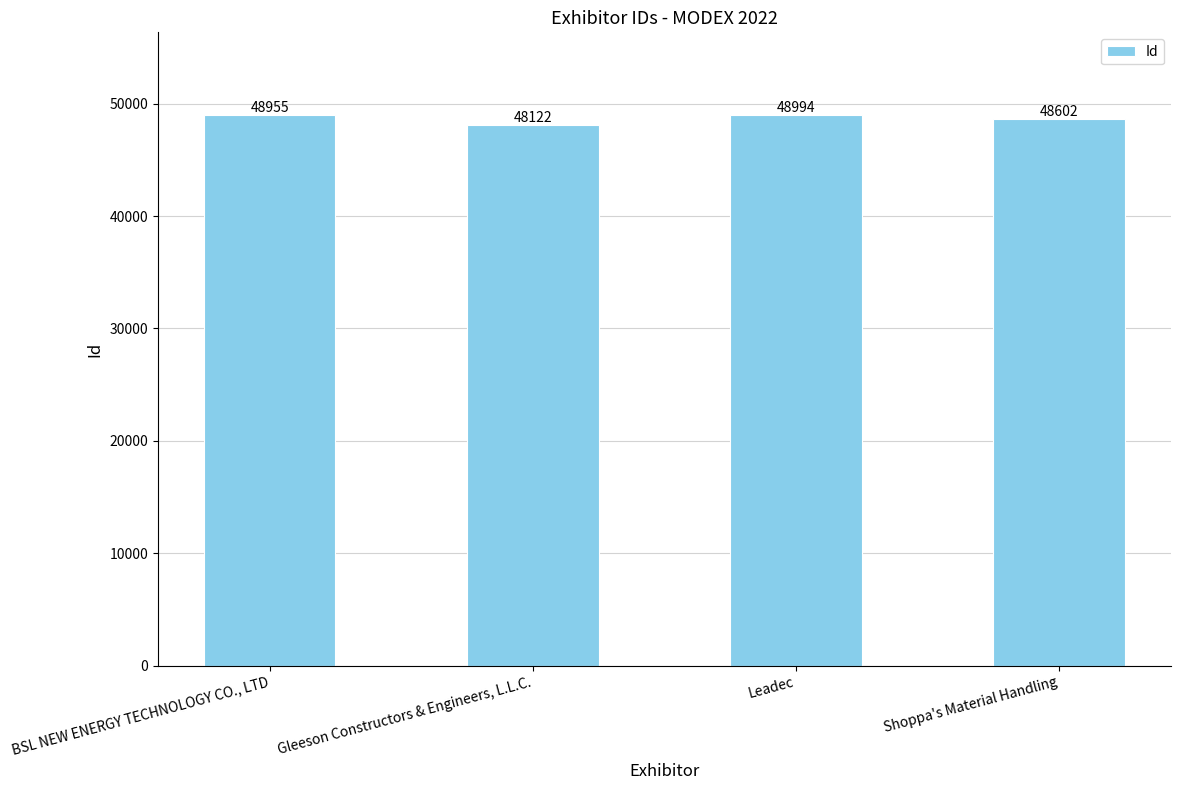

What position from the left is BSL NEW ENERGY TECHNOLOGY CO., LTD?

1